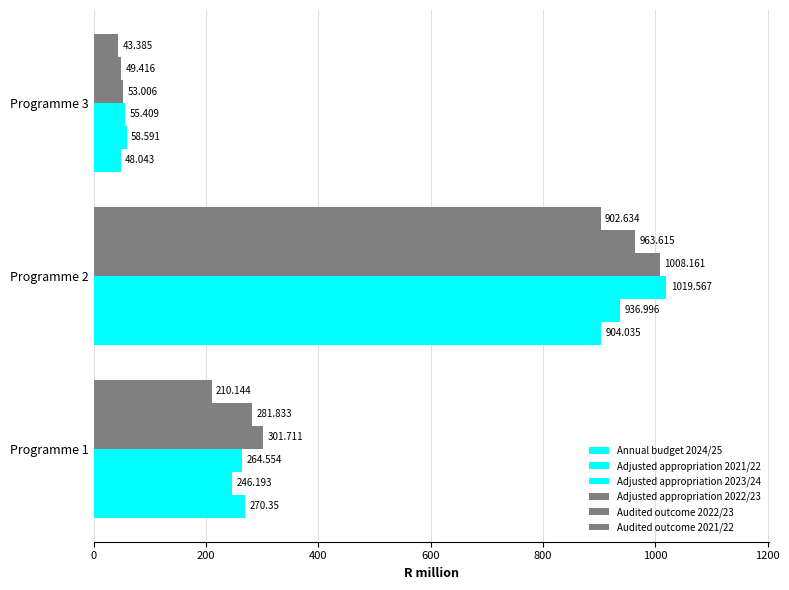

Count the number of data series in this chart.

6